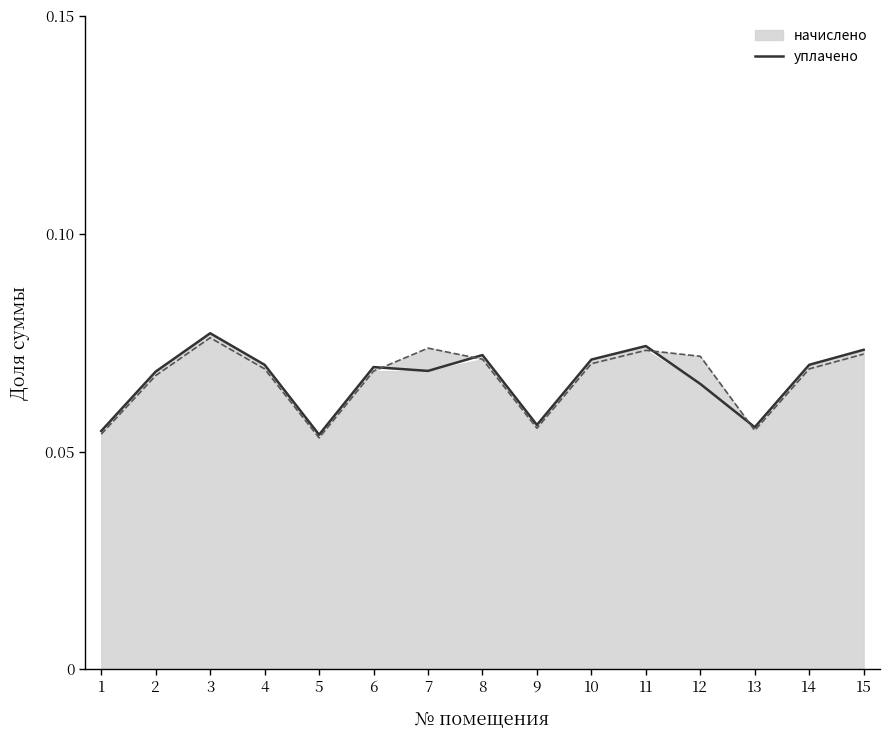

At which label is the value closest to 0?

5